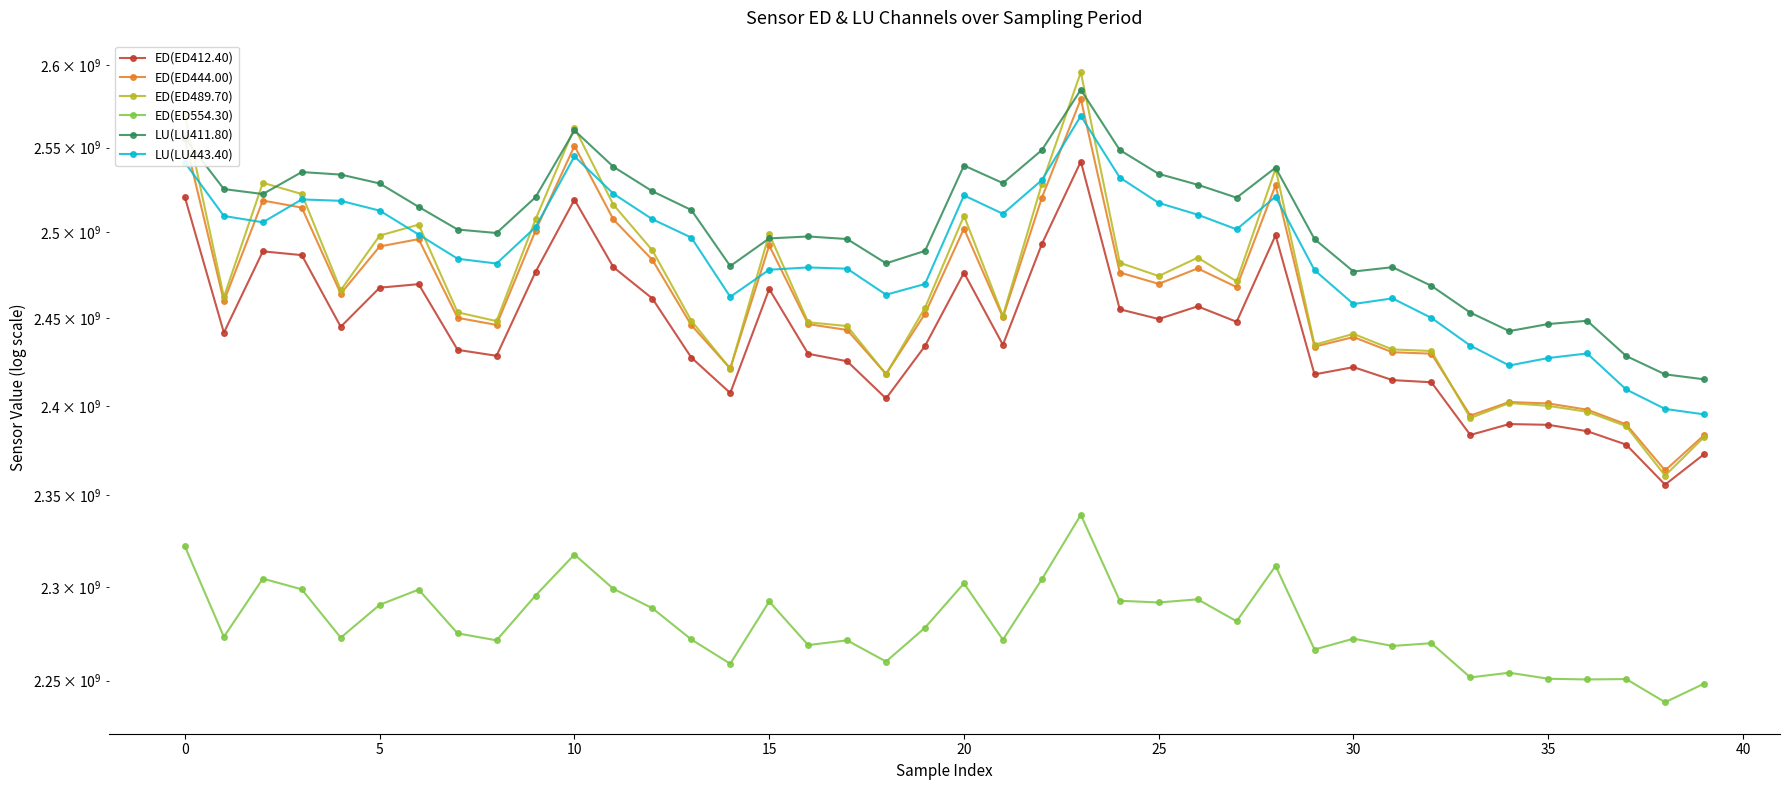

How many interior local peaks does the ED(ED489.70) series have?

10